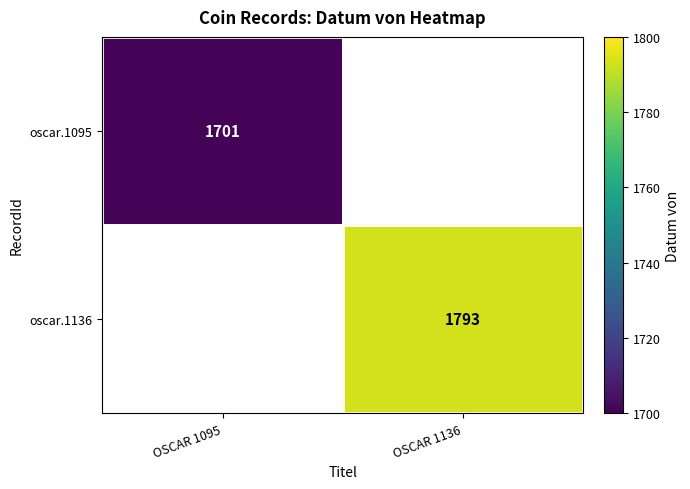

Is the value of oscar.1095 at OSCAR 1095 greater than the value of oscar.1136 at OSCAR 1136?

No